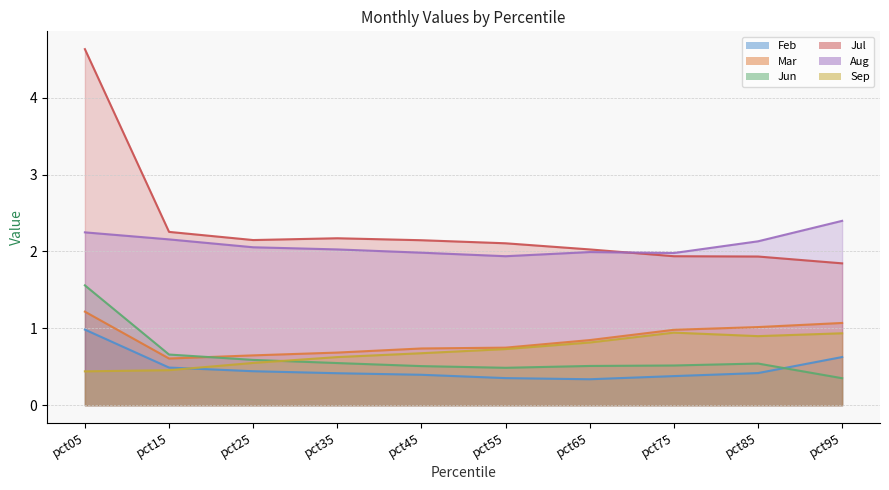

Where is the first local maximum for Jun line?

pct85